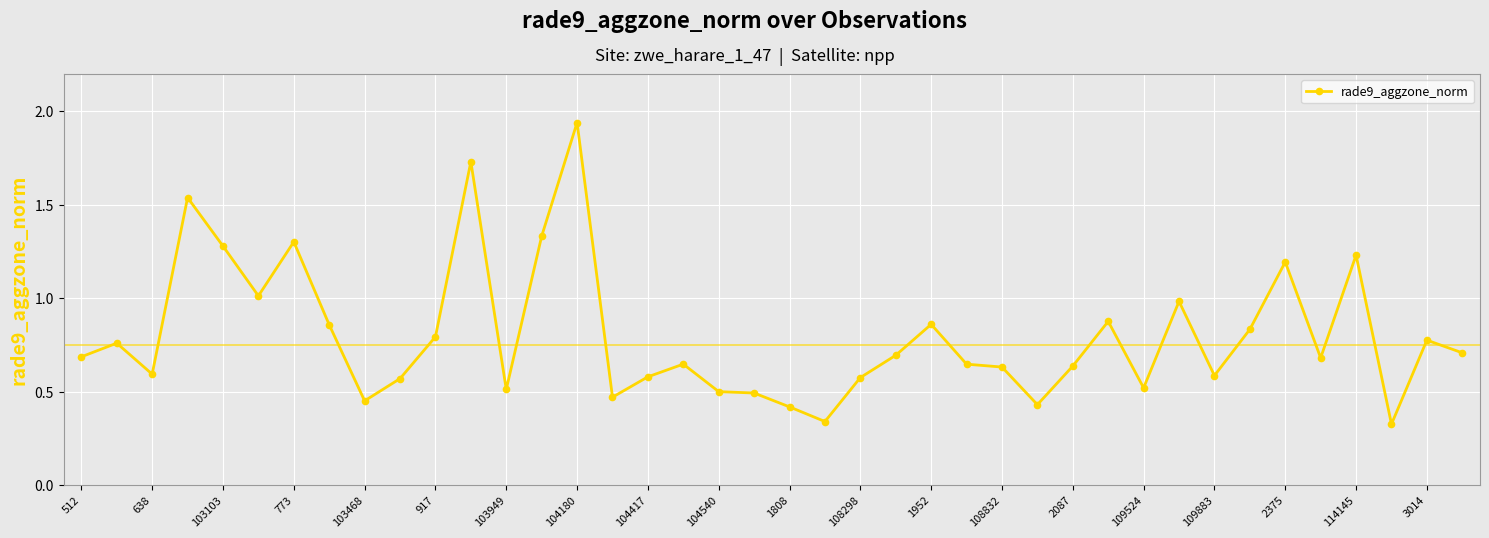

What is the sum of all values?

32.0